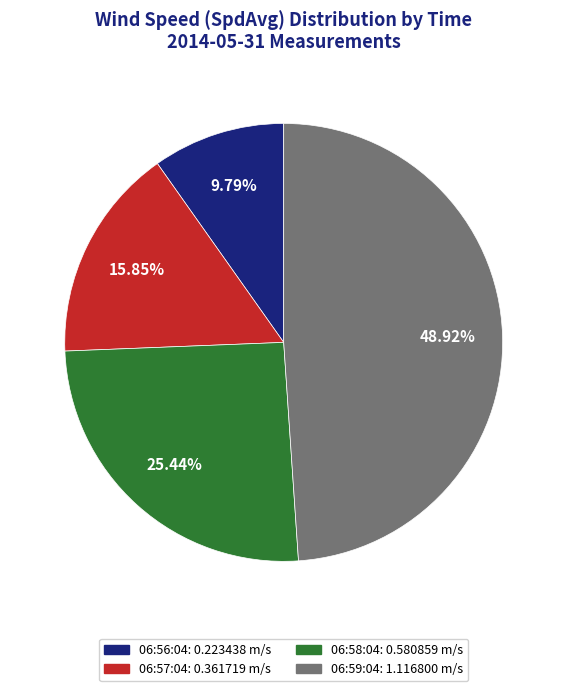

What is the largest slice in the pie chart?

06:59:04